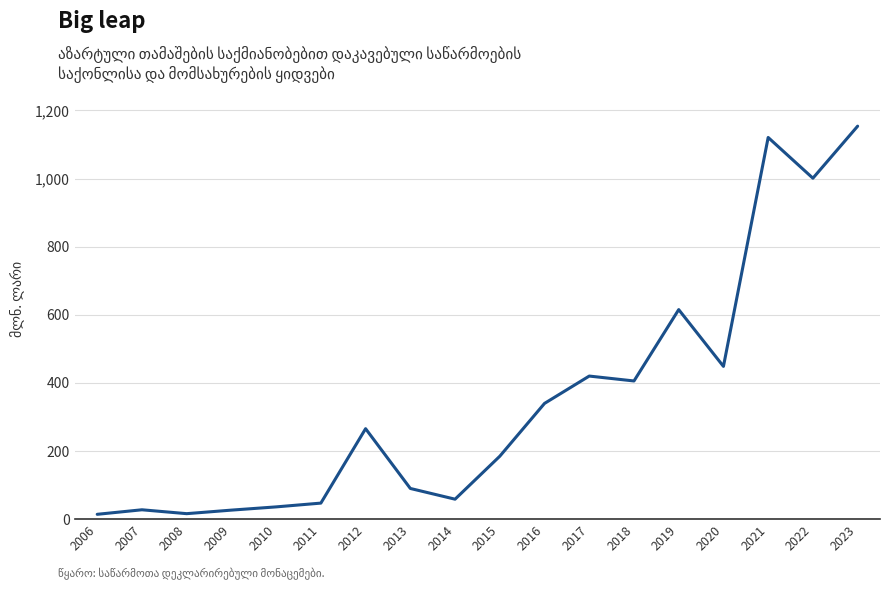

The chart shows a value of 14.2 at 2006. True or false?

True